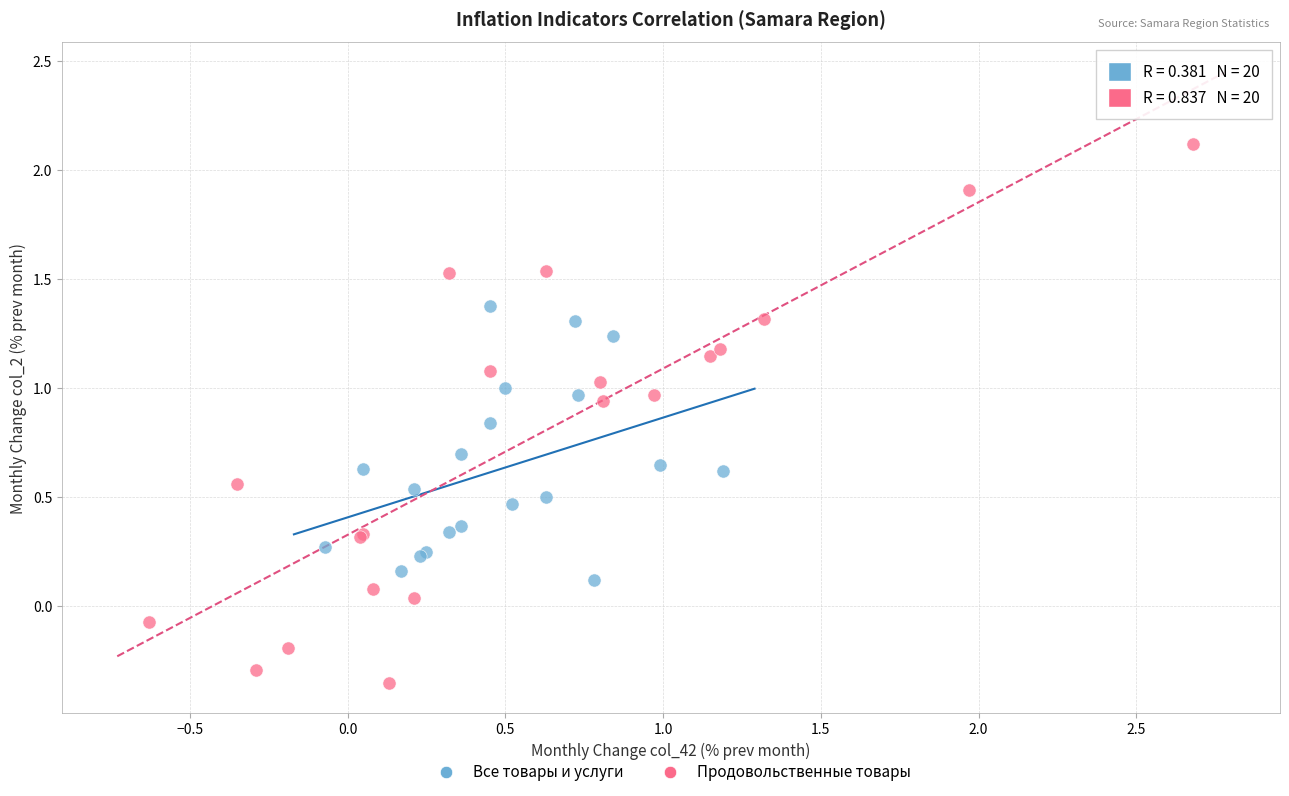

Which series has the largest Y range (max minus min)?

Продовольственные товары